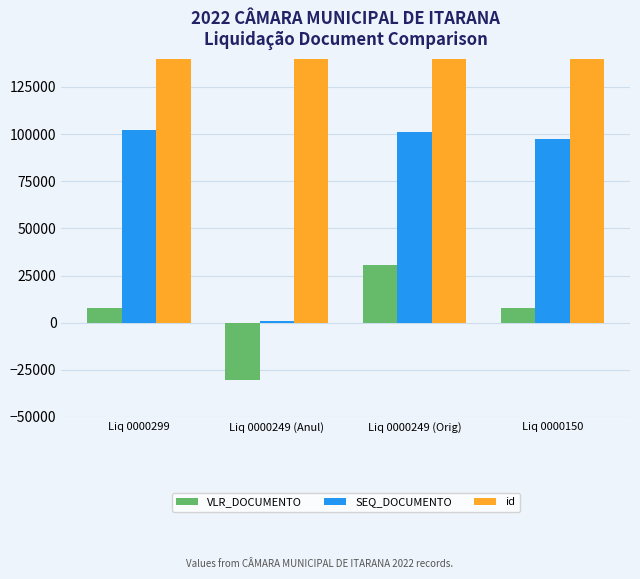

What is the approximate value of VLR_DOCUMENTO at Liq 0000249 (Anul), to the nearest 50?

-30500